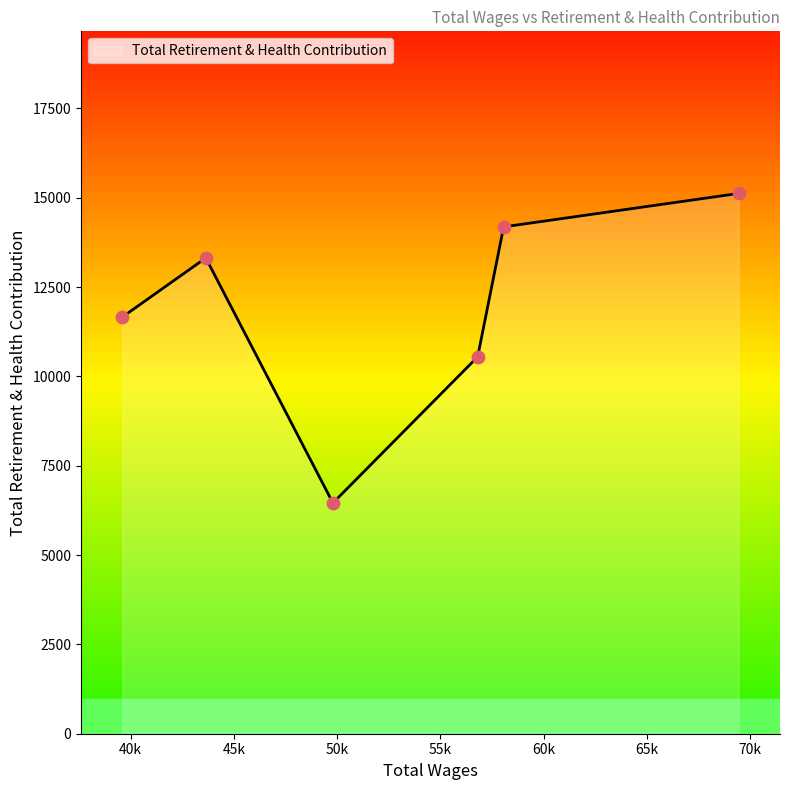

True or false: there are more than 0 points higher than both neighbors.

True